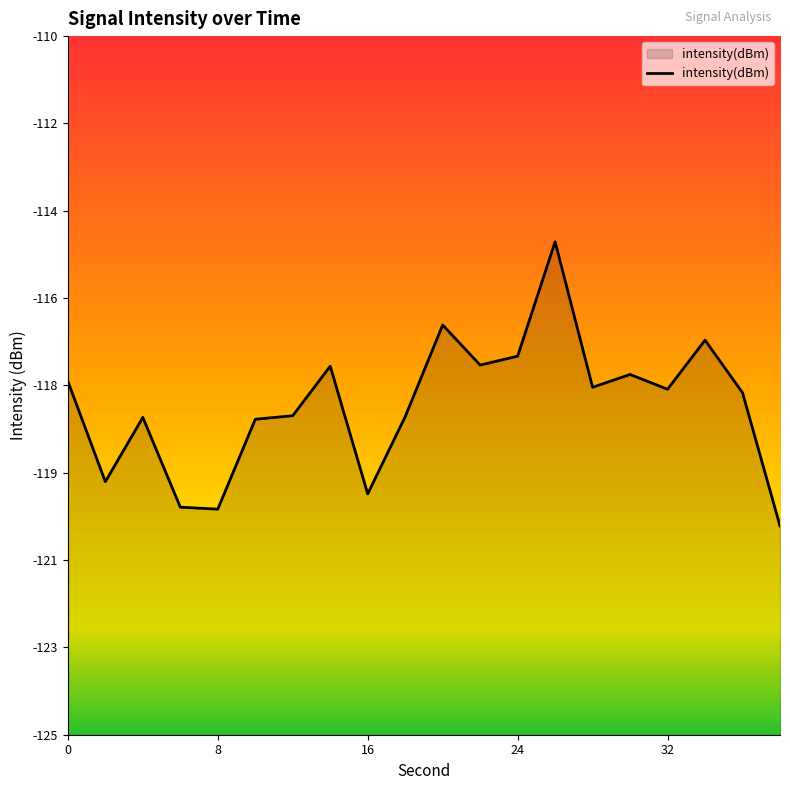

How many data points are less than -117?

16